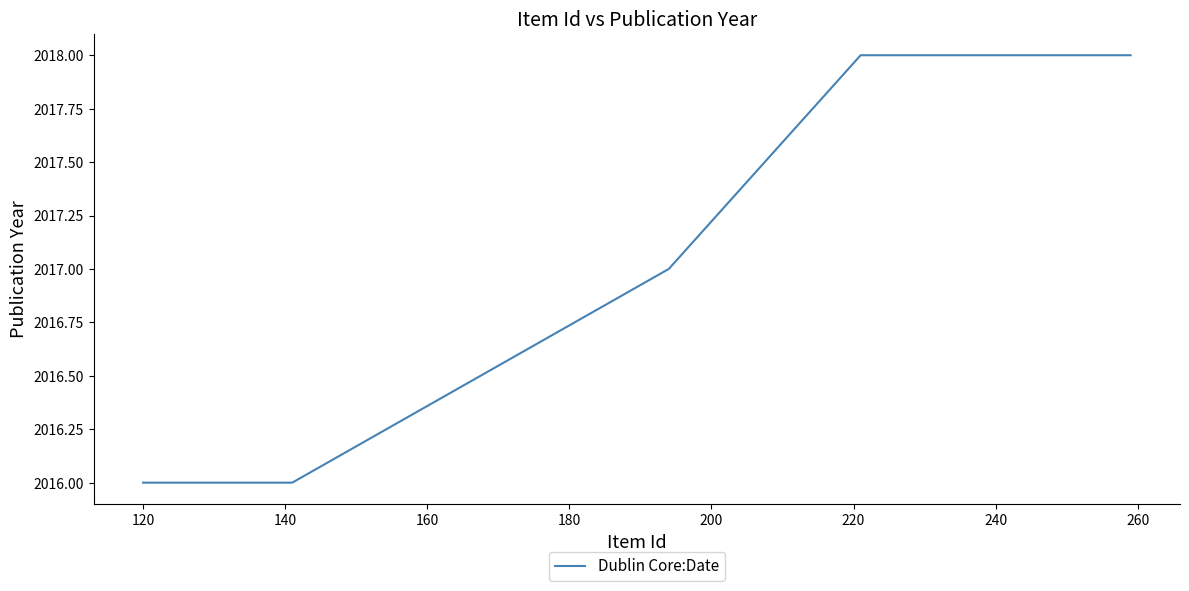

What is the average value?

2017